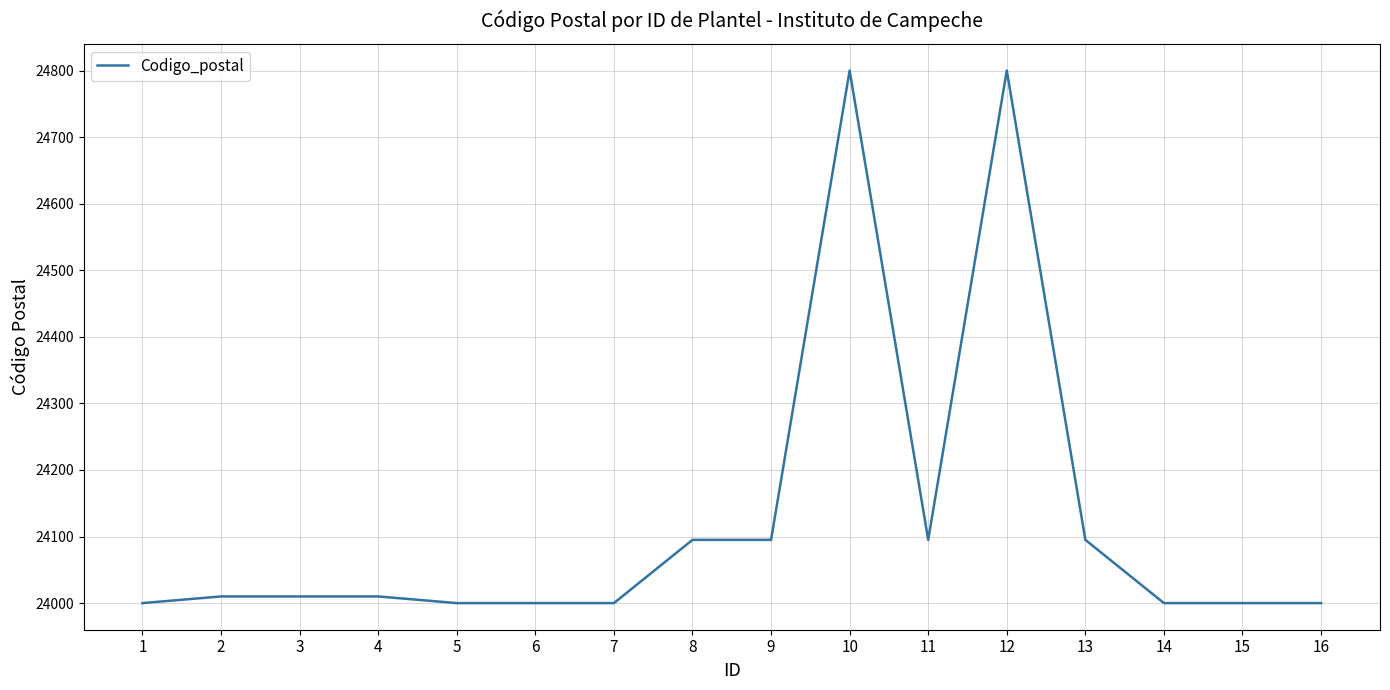

What is the difference between the maximum and minimum values?

800